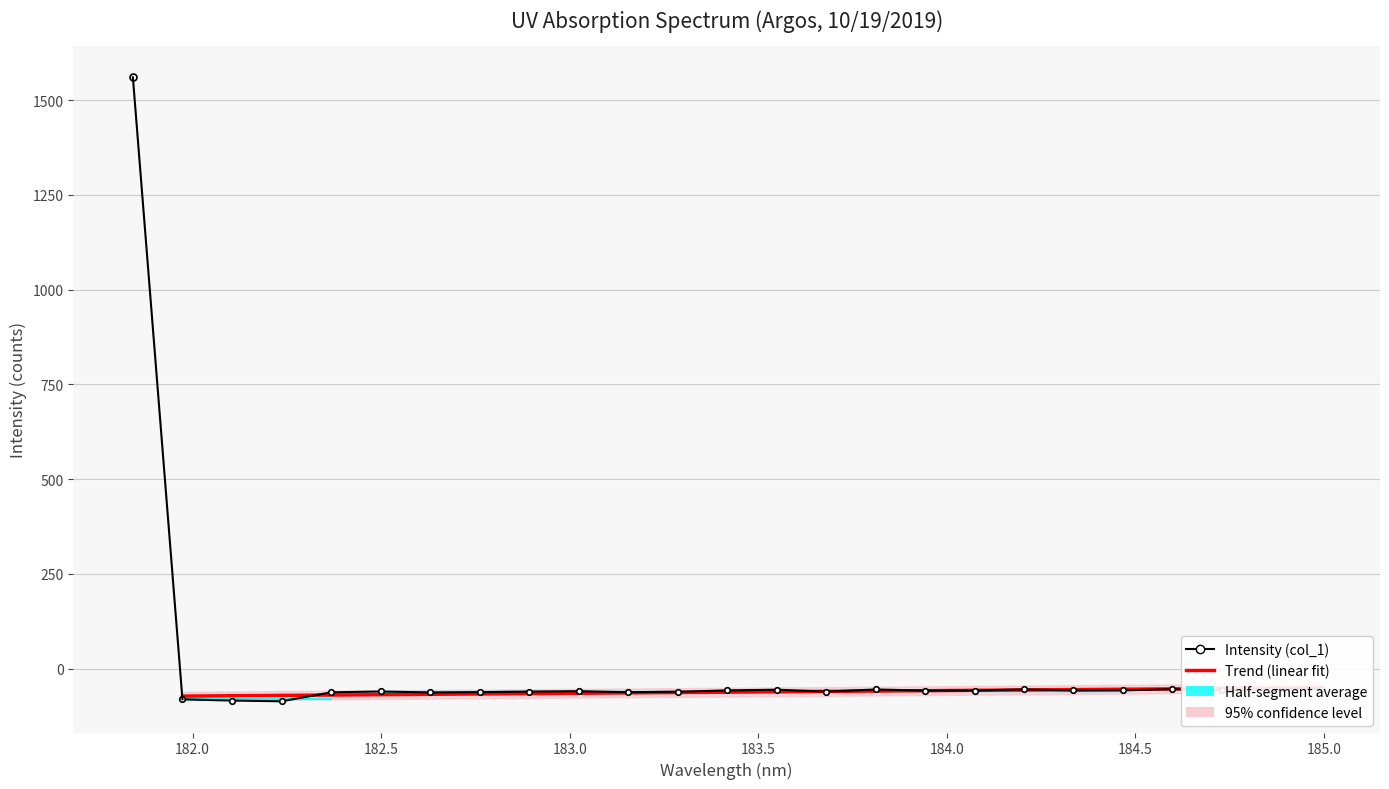

How many intersections are there between Trend (linear fit) and Intensity (col_1)?

6